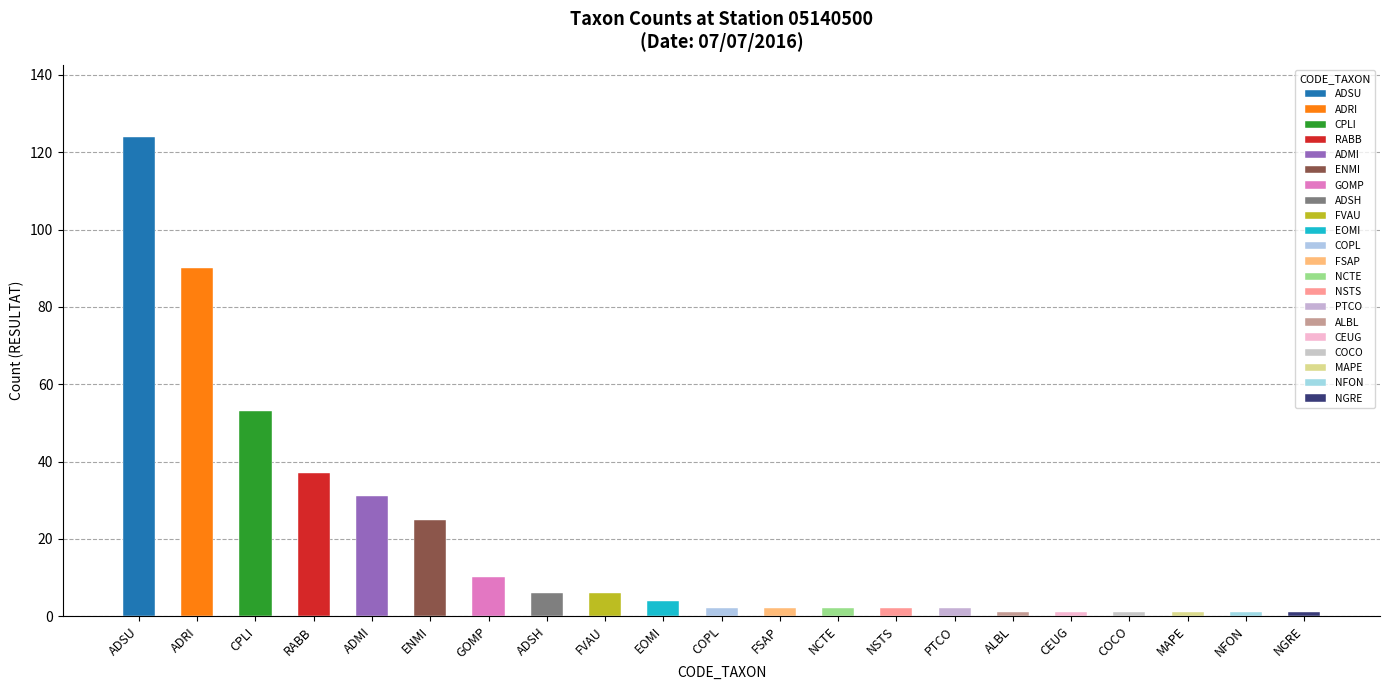

What is the ratio of the value at RABB to the value at EOMI?

9.2